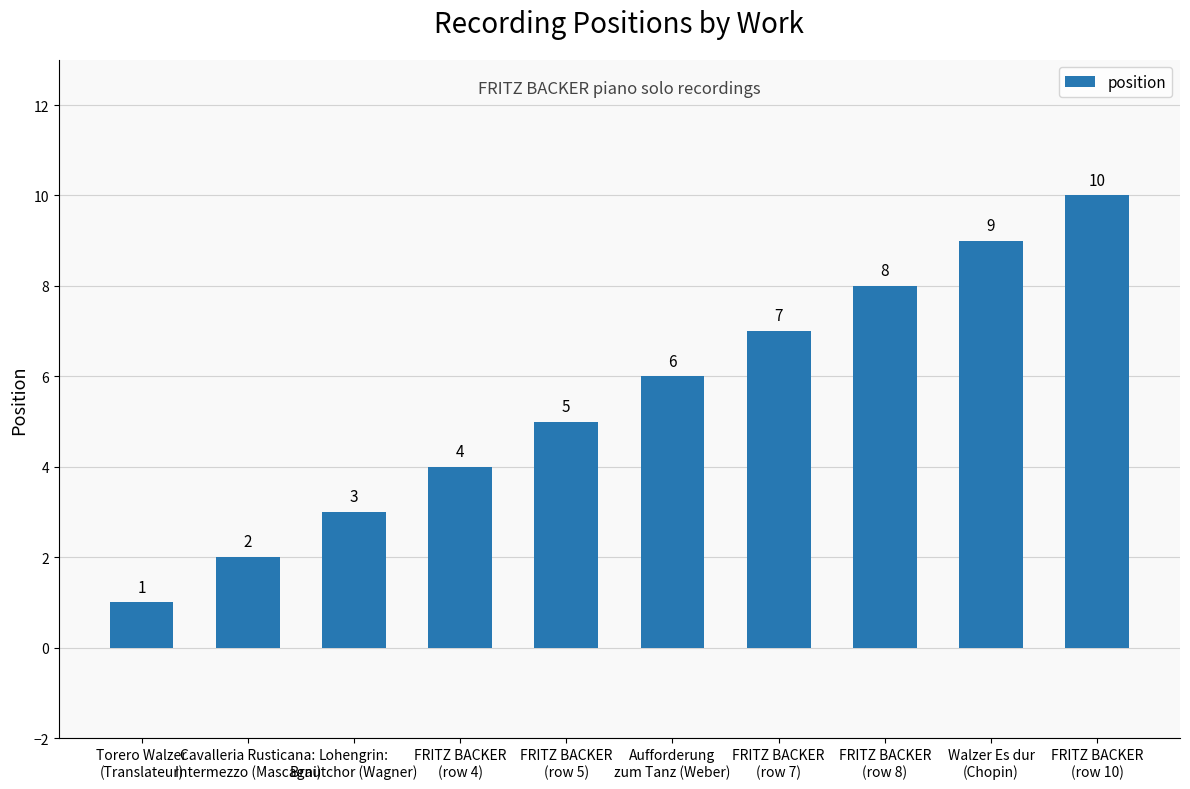

What is the sum of the values at Torero Walzer
(Translateur) and FRITZ BACKER
(row 7)?

8